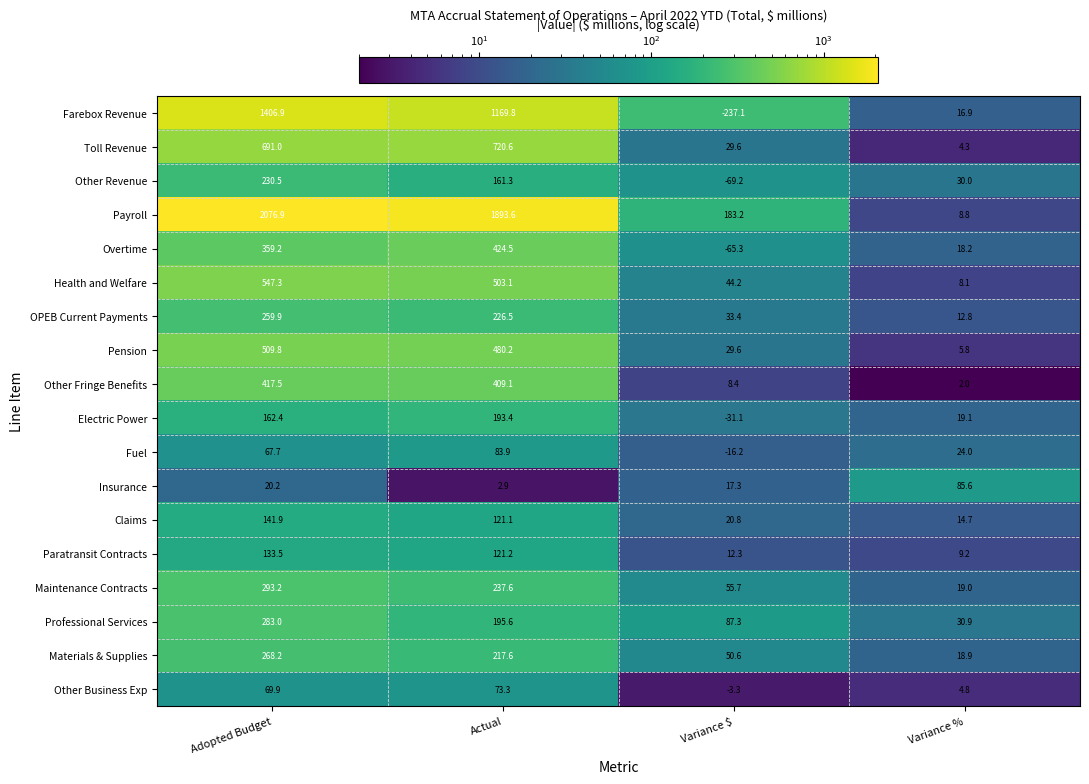

Which category has the lowest value across all series?

Variance $